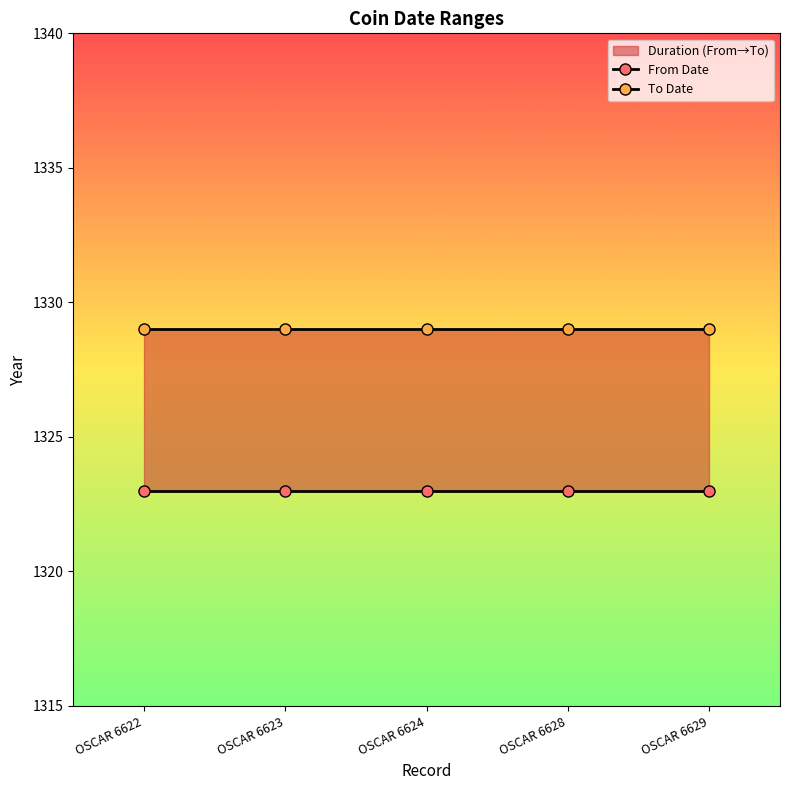

True or false: To Date and From Date intersect in this chart.

False